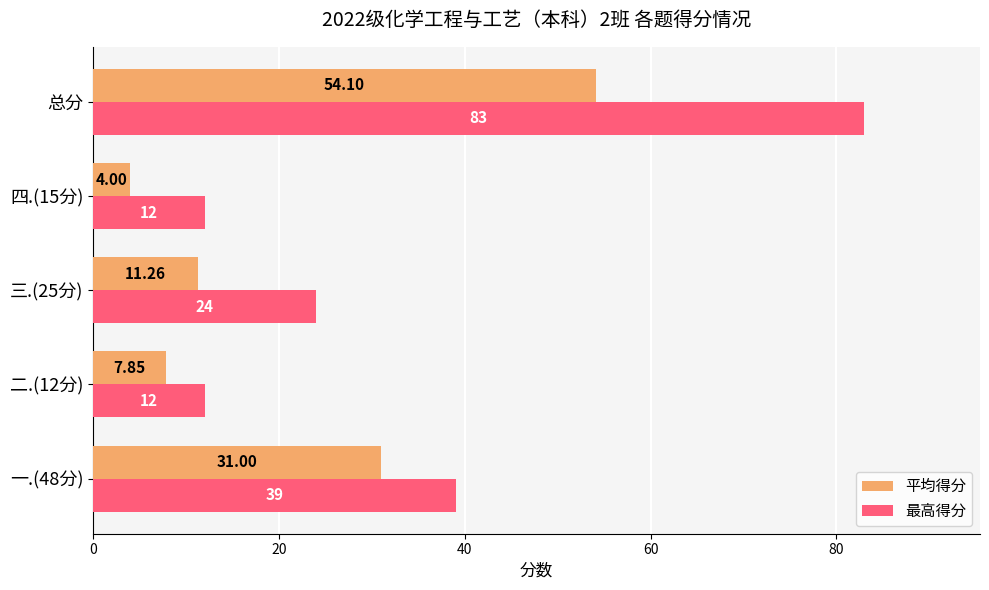

At which category is the sum across all series the highest?

总分